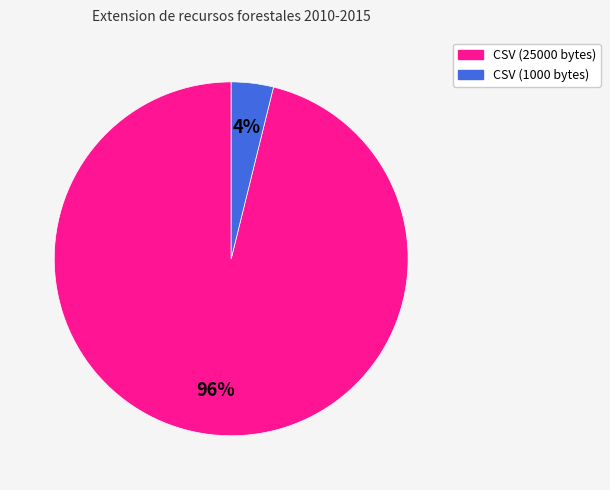

Between CSV (25000 bytes) and CSV (1000 bytes), which is larger?

CSV (25000 bytes)